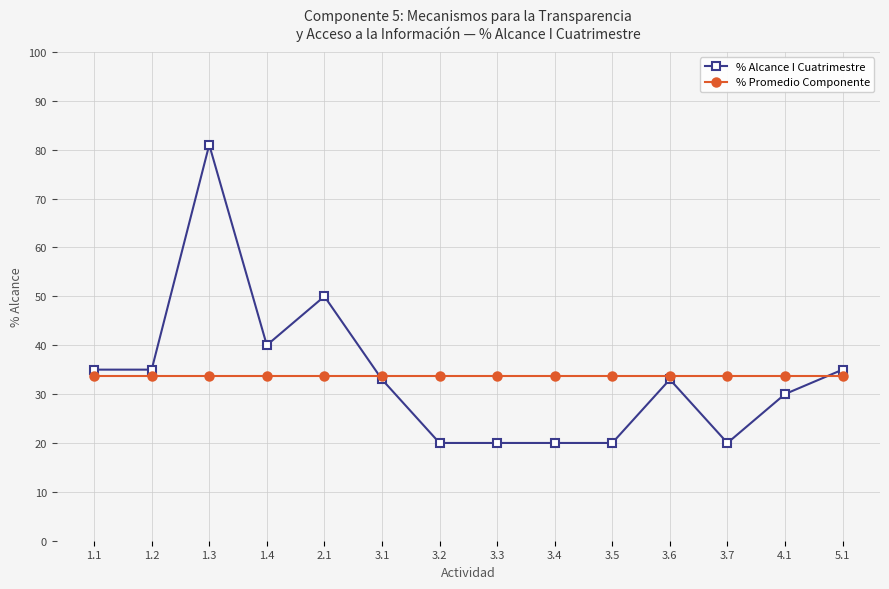

Which series has the largest range (max minus min)?

% Alcance I Cuatrimestre